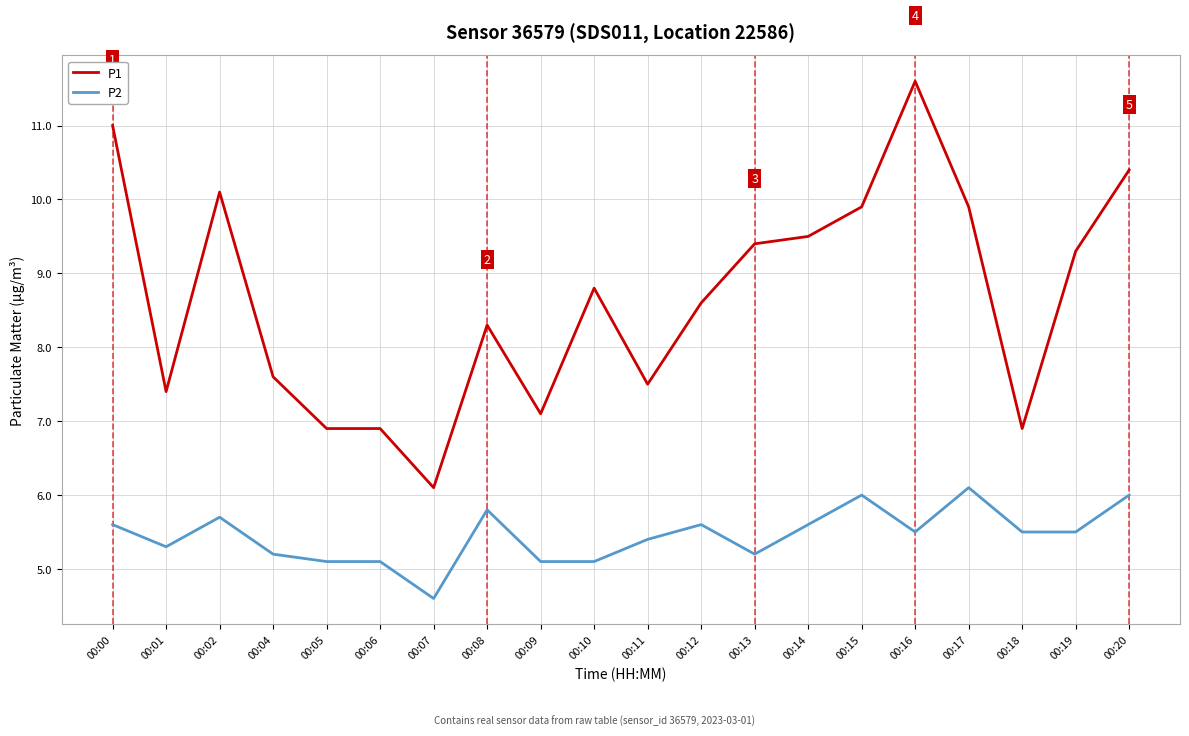

True or false: P1 has more than 2 interior local peaks.

True